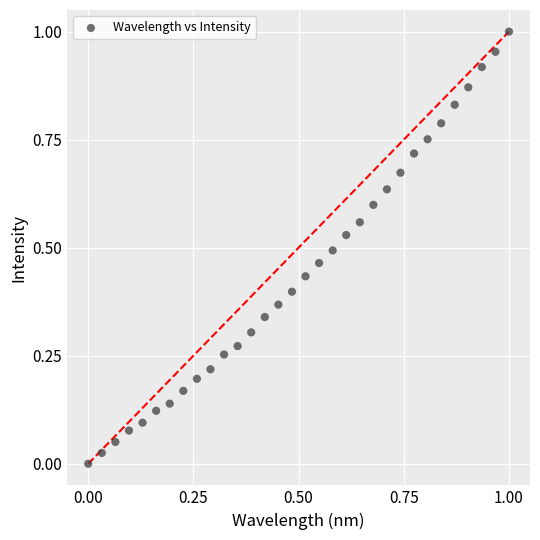

Count the number of points in this scatter plot.

32